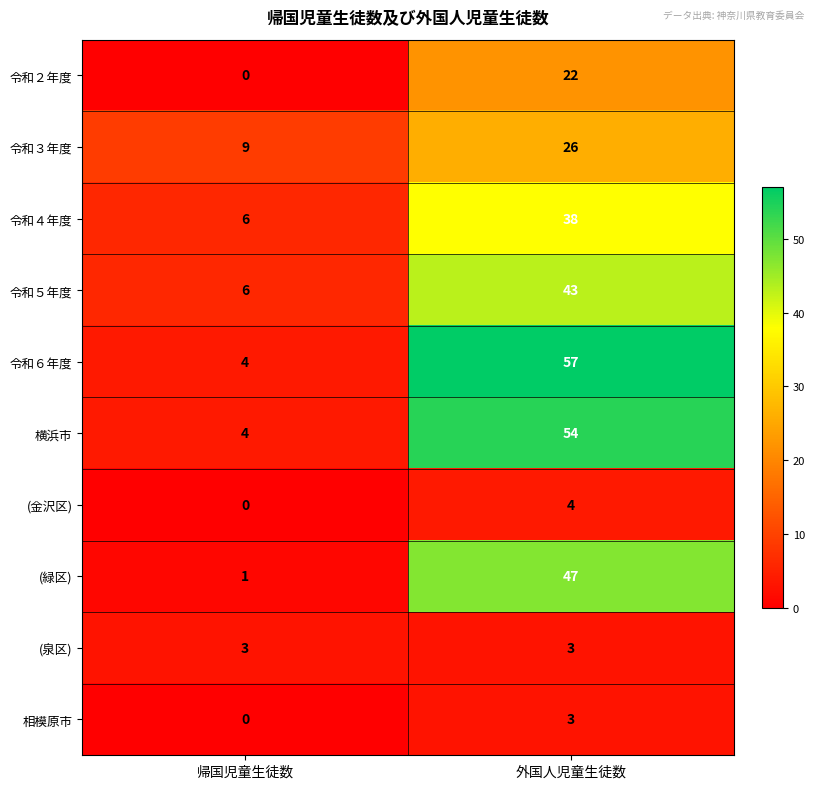

What is the difference between the 令和４年度 values at 外国人児童生徒数 and 帰国児童生徒数?

32